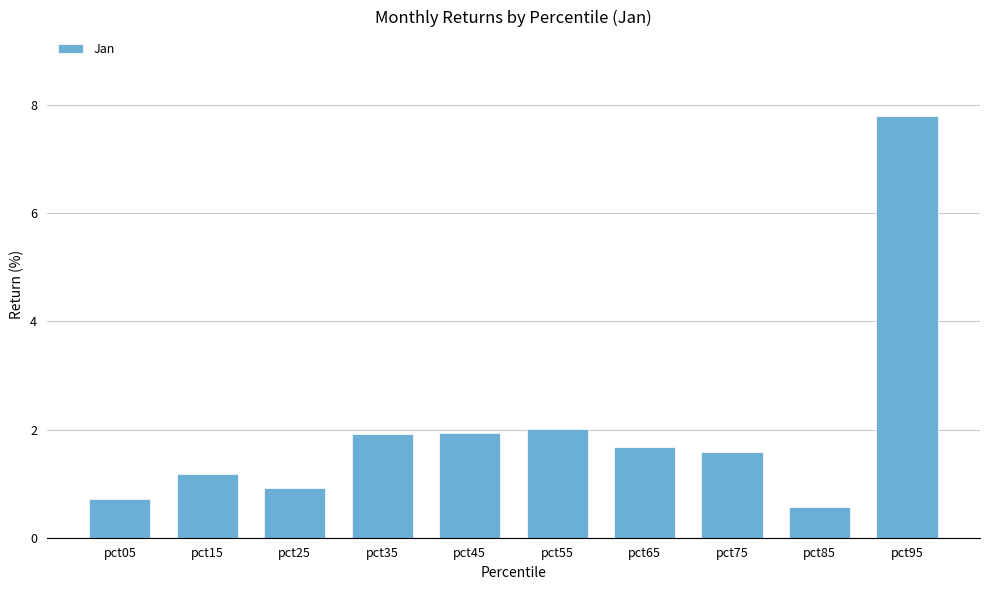

Reading left to right, extract all data points from this chart.

0.7	1.2	0.9	1.9	1.9	2.0	1.7	1.6	0.6	7.8